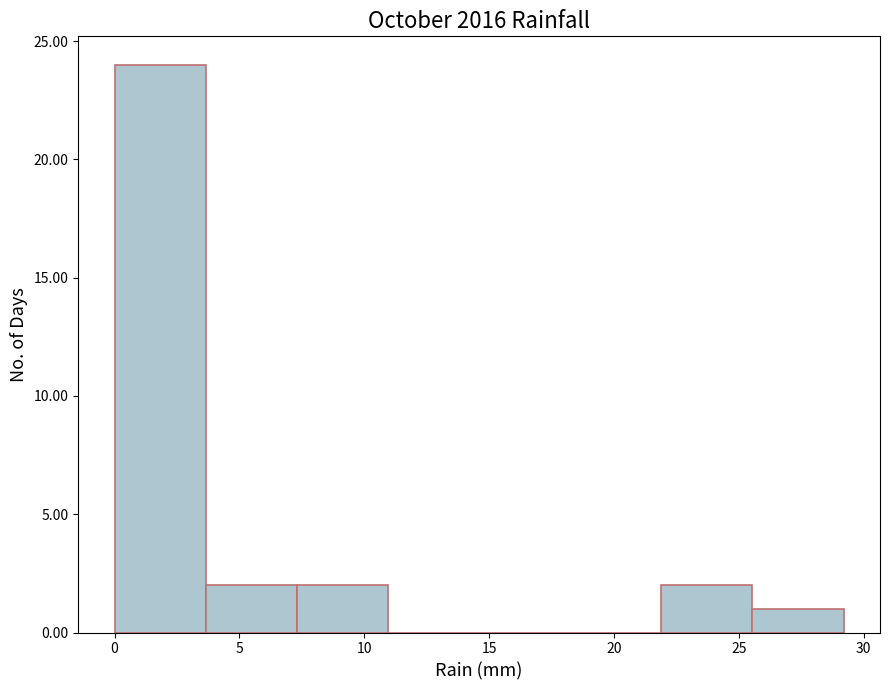

How tall is the bar that spans 0.00 to 3.65 on the x-axis? Neither the bar edges nor the heights are printed on the chart, so give them approximately, as read against the axes.

24